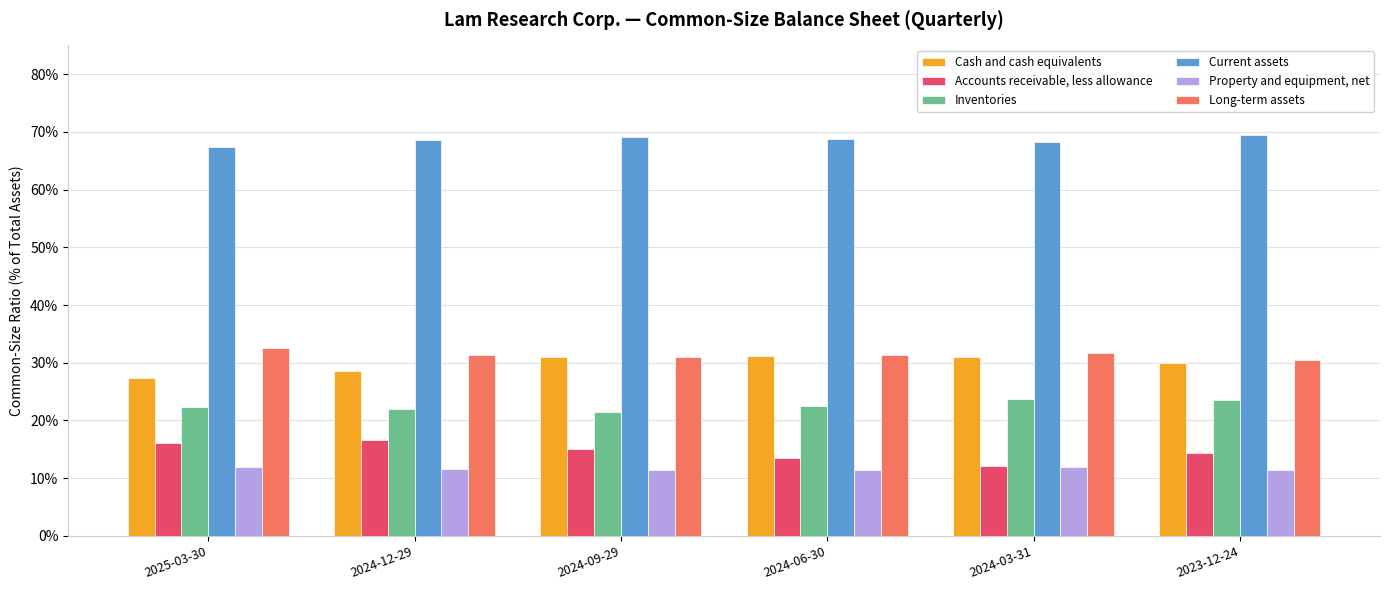

What is the label of the 2nd bar from the right?

2024-03-31